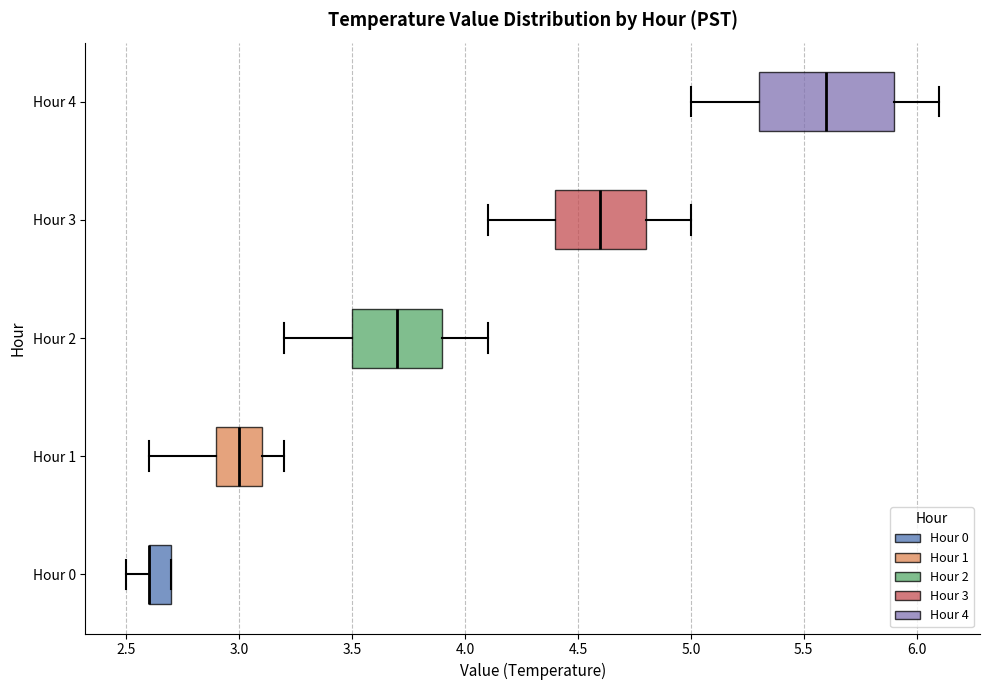

Reading bottom to top, read every box against the x-axis: the position of its median line, the range the box covers, and the ends of its whiskers. The values are not printed on the chart, so give them approximately, as read against the axis.

Hour 0: median 2.6 (drawn on the box's left edge), box 2.6 to 2.7, whiskers 2.5 to 2.7
Hour 1: median 3.0, box 2.9 to 3.1, whiskers 2.6 to 3.2
Hour 2: median 3.7, box 3.5 to 3.9, whiskers 3.2 to 4.1
Hour 3: median 4.6, box 4.4 to 4.8, whiskers 4.1 to 5.0
Hour 4: median 5.6, box 5.3 to 5.9, whiskers 5.0 to 6.1